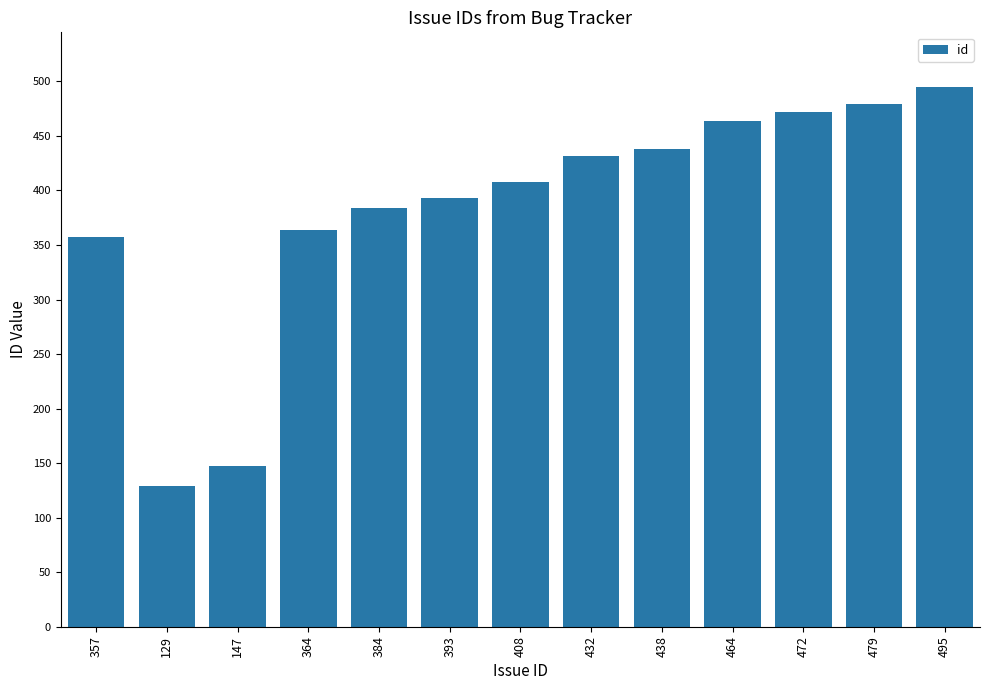

Is it true that the value at 479 is 479?

True